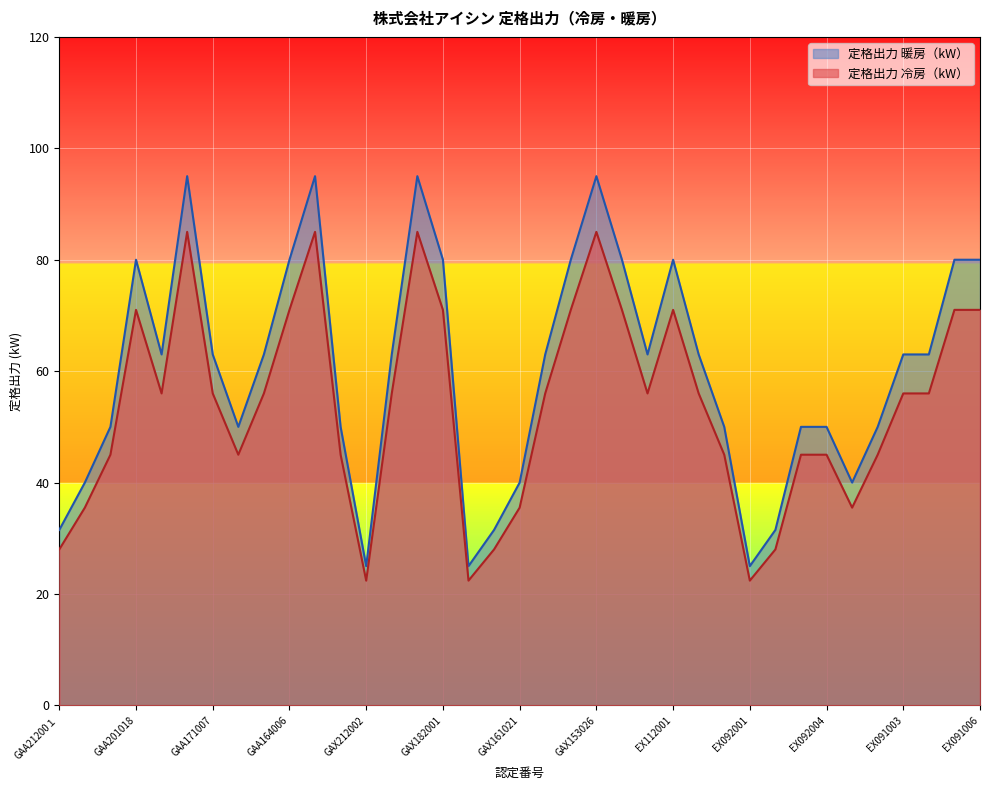

Which series changed the most between GAA164004 and EX091006?

定格出力 暖房（kW）